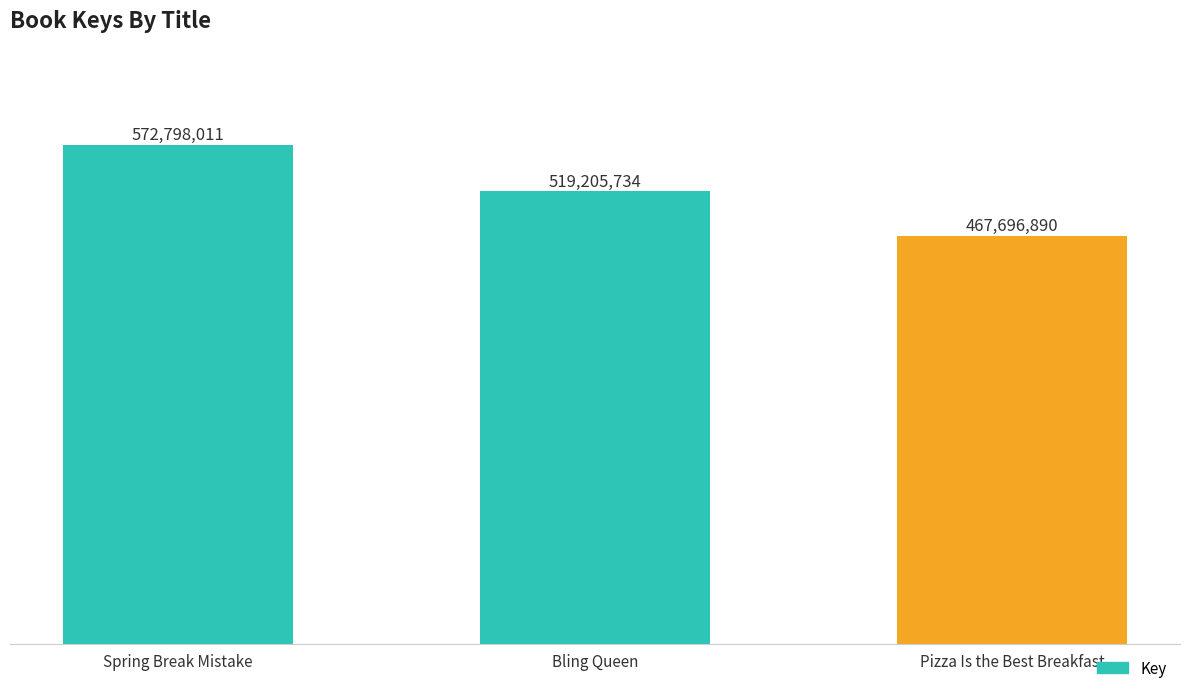

List the labels in order of value, smallest first.

Pizza Is the Best Breakfast, Bling Queen, Spring Break Mistake